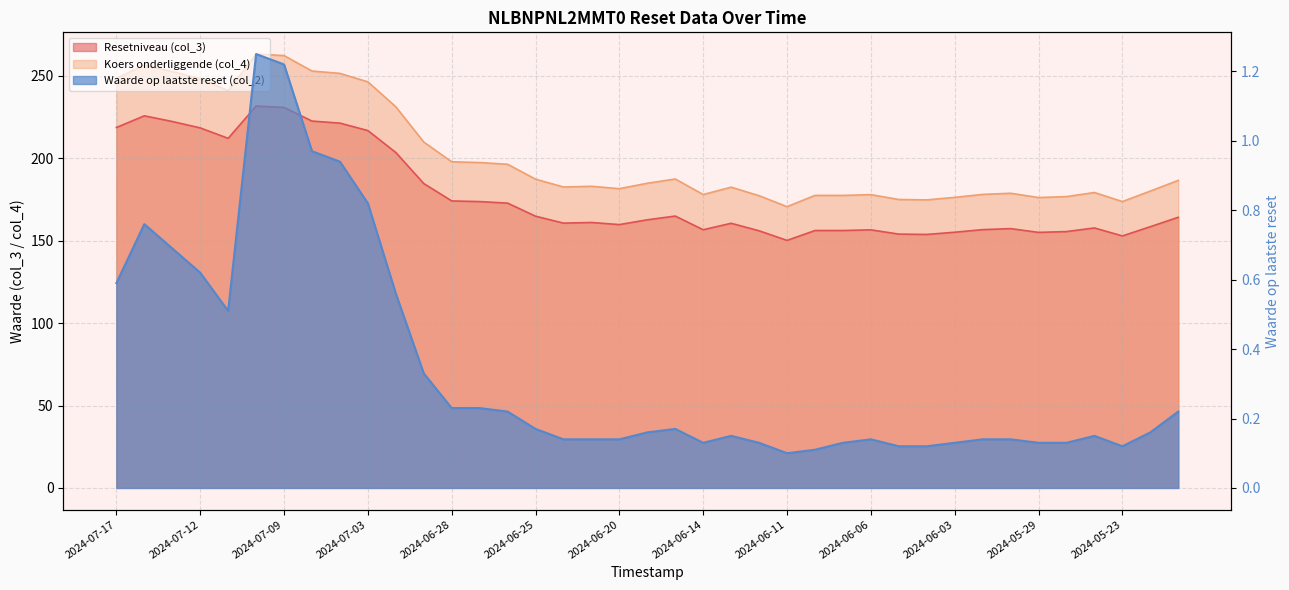

Is it true that Resetniveau (col_3) equals 159.6 at 2024-07-09?

False